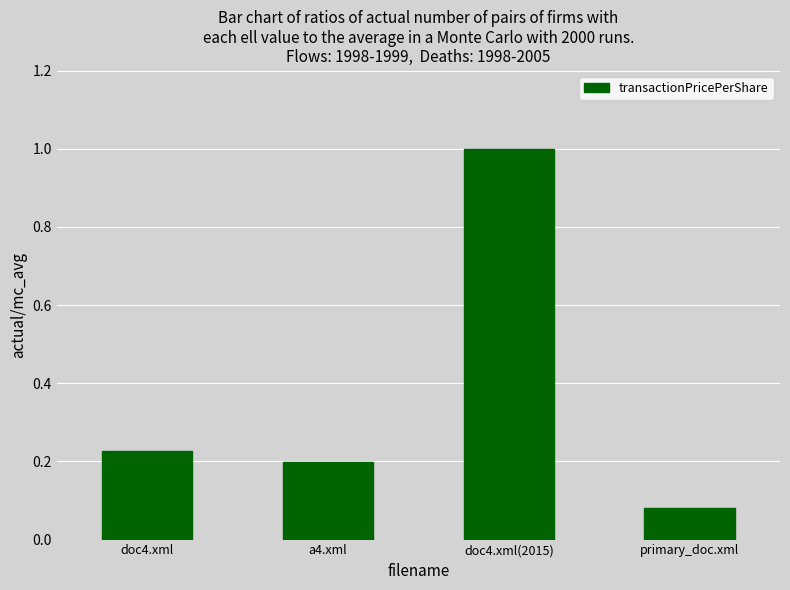

What is the label of the 1st bar from the left?

doc4.xml